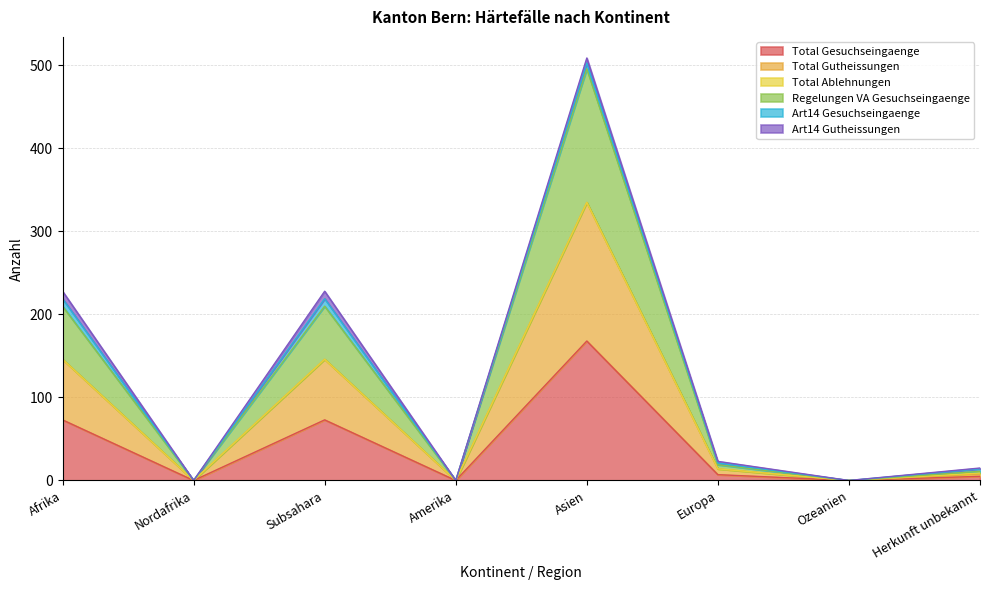

True or false: Total Gutheissungen and Total Gesuchseingaenge intersect in this chart.

False